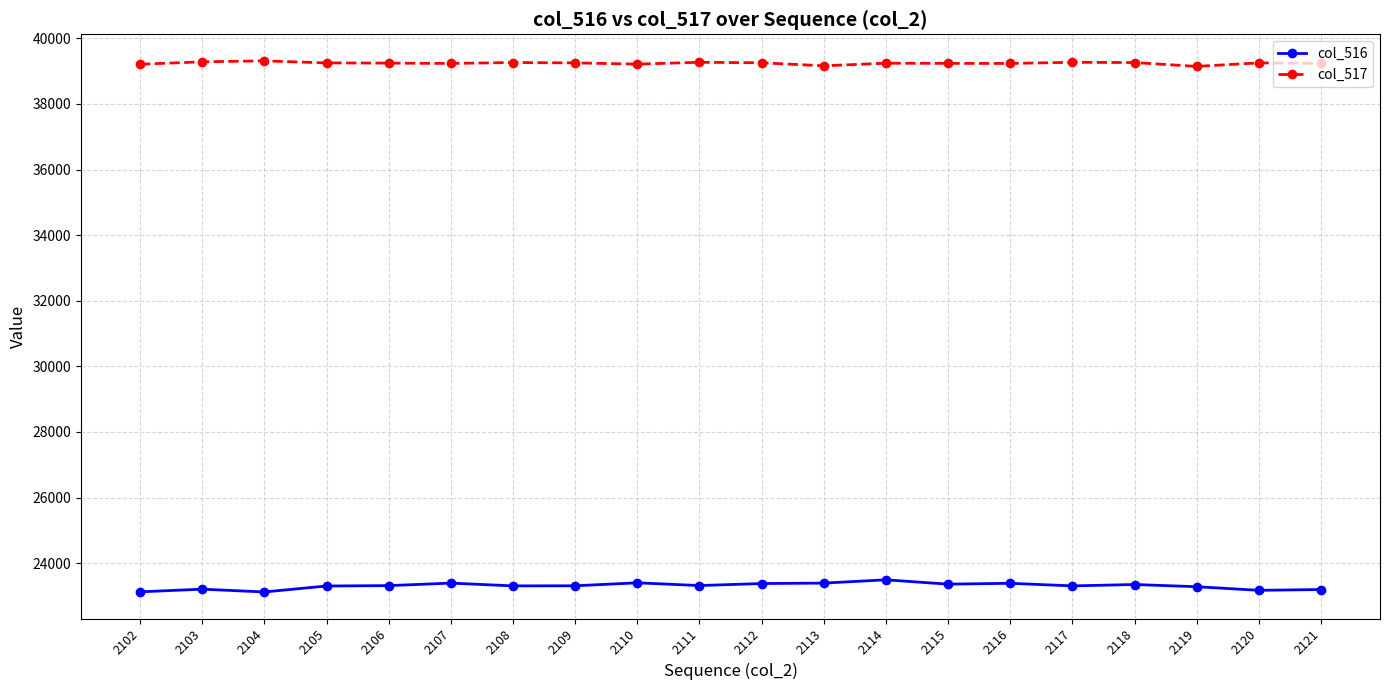

In col_516, how many points are lower than both neighbors (excluding endpoints)?

6